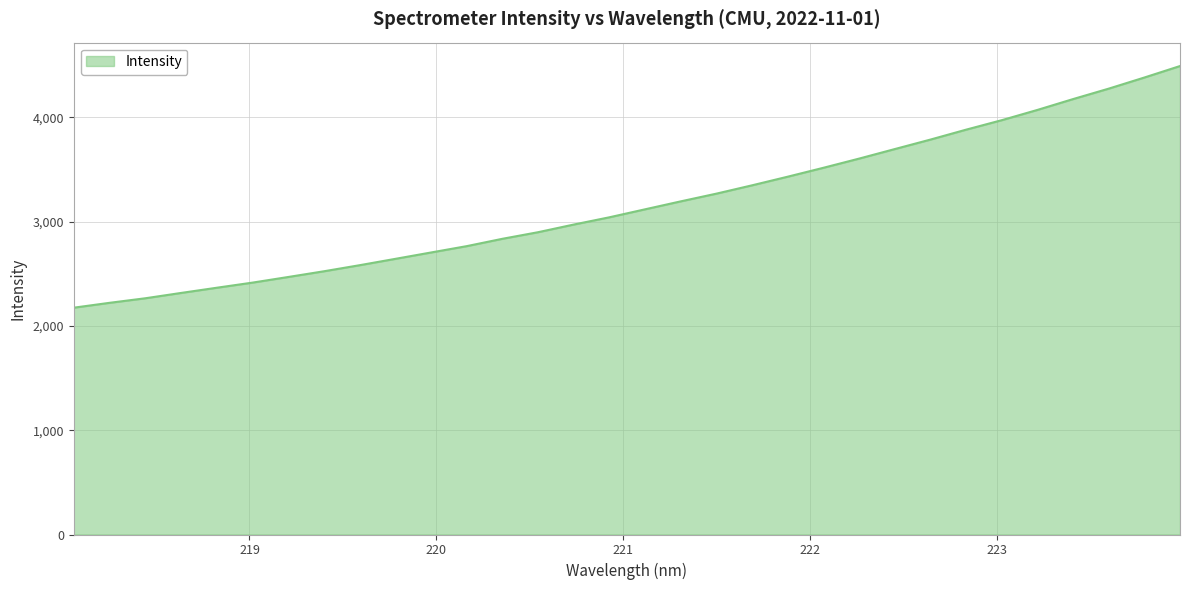

What is the difference between the maximum and minimum values?

2316.1